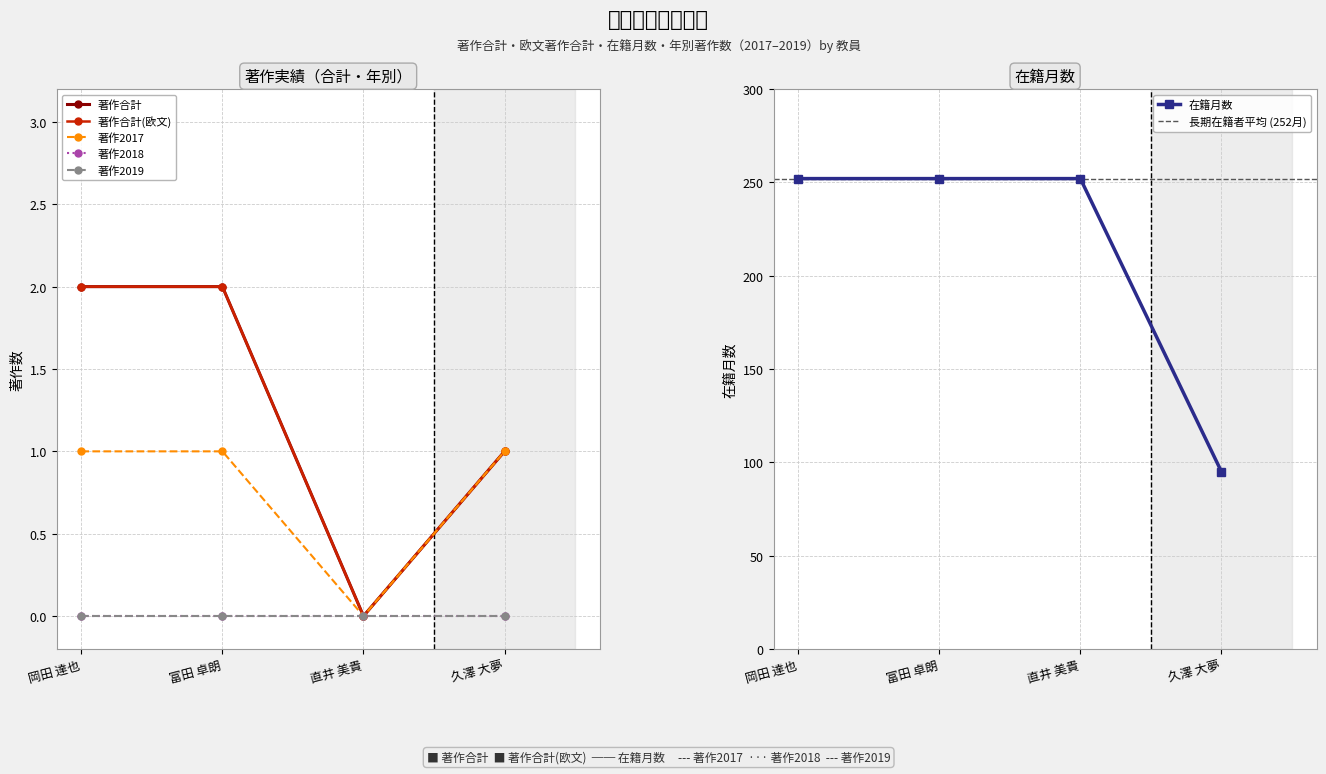

How many interior local valleys does the 著作2017 series have?

1